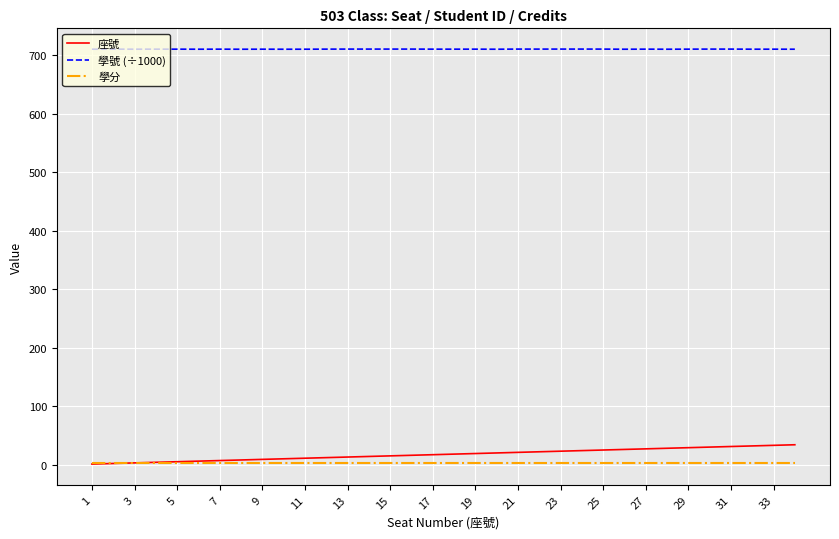

Does the chart have visible grid lines?

Yes